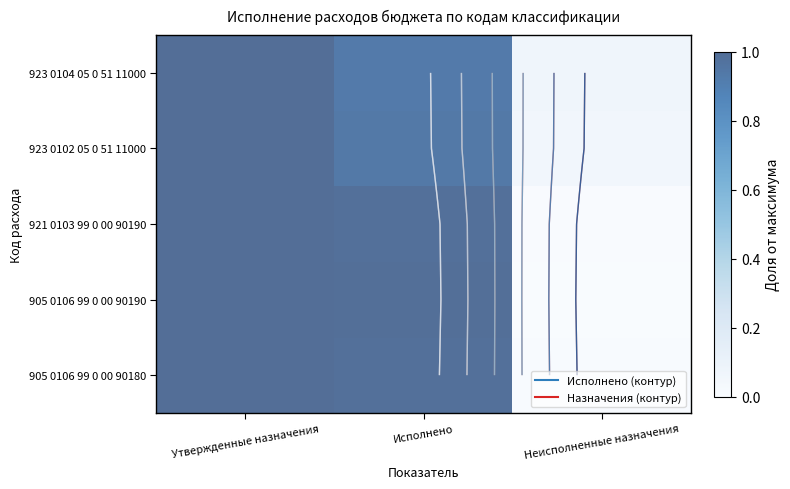

At which category is the sum across all series the highest?

Утвержденные назначения